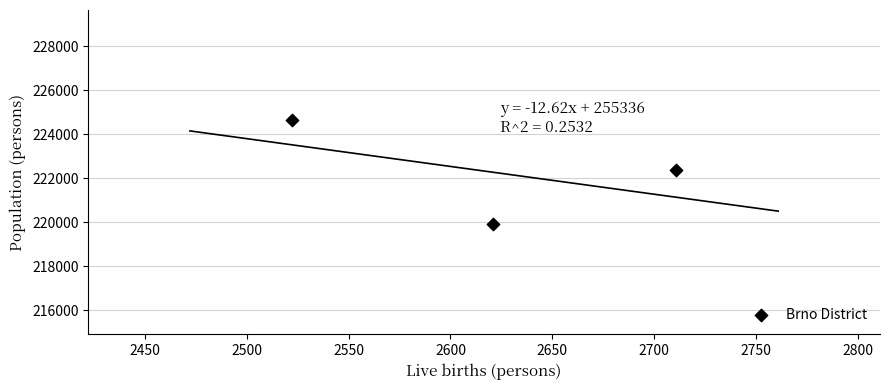

What is the range of Y values (max minus min)?

4739